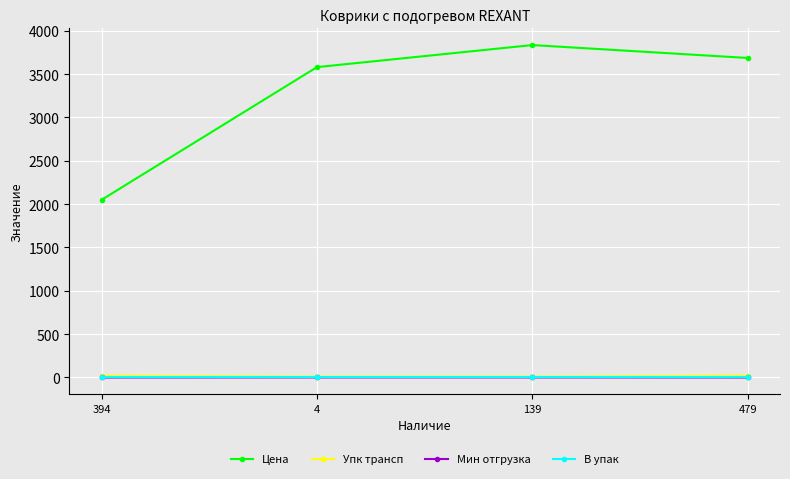

Between 394 and 479, which series saw the biggest shift?

Цена